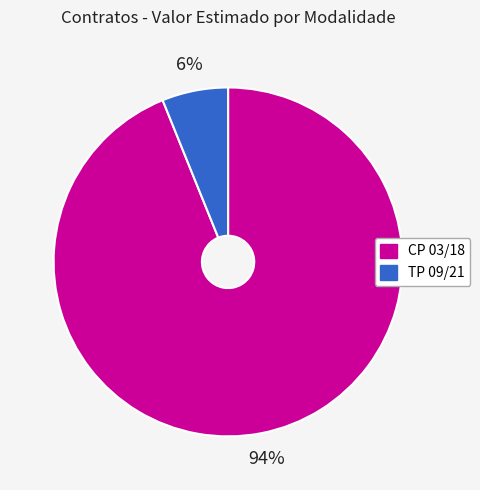

Which has a higher value, CP 03/18 or TP 09/21?

CP 03/18